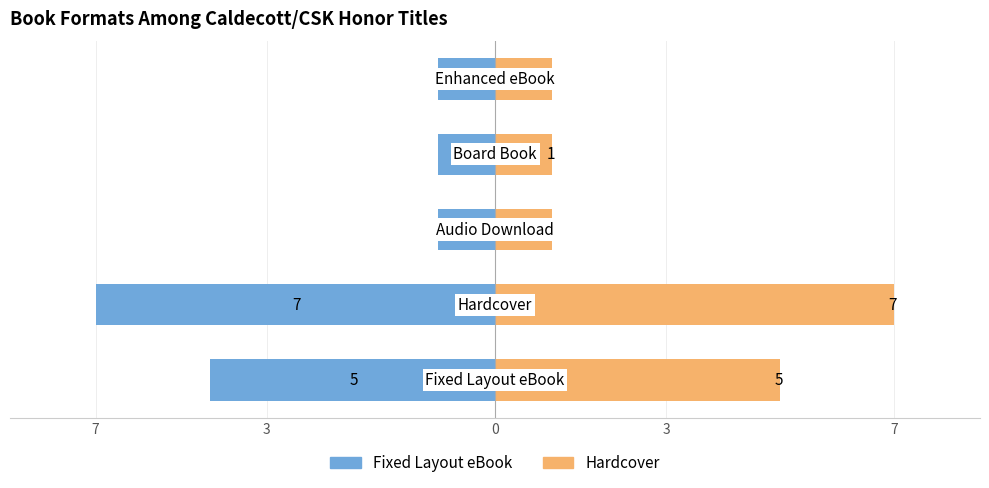

Is the value of Fixed Layout eBook / eBook Count at 3 greater than the value of Hardcover / Total Count at 0?

No